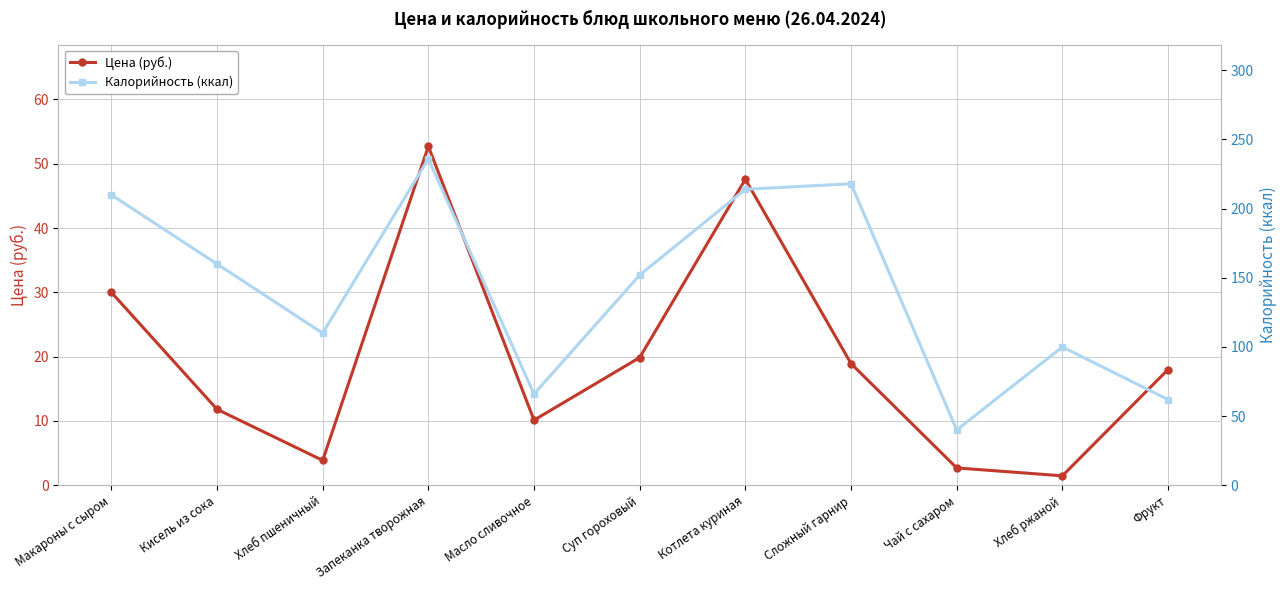

Which category has the highest value across all series?

Запеканка творожная